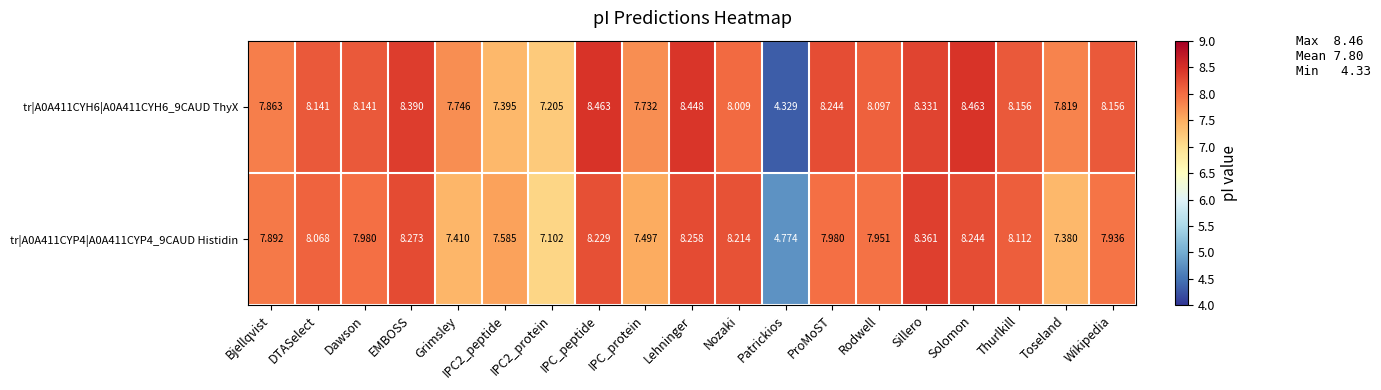

Is the value of tr|A0A411CYP4|A0A411CYP4_9CAUD Histidin at Patrickios greater than the value of tr|A0A411CYH6|A0A411CYH6_9CAUD ThyX at IPC_peptide?

No